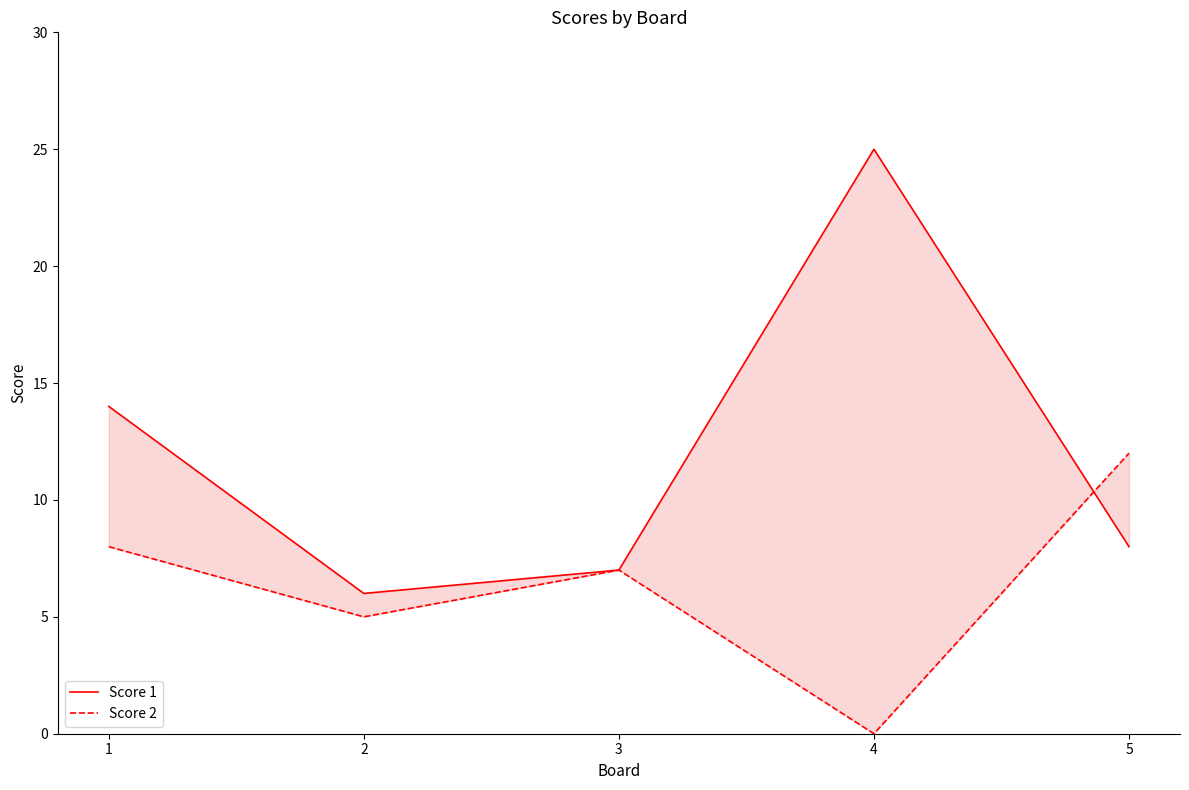

Between which two adjacent categories do Score 2 and Score 1 first intersect?

4 and 5